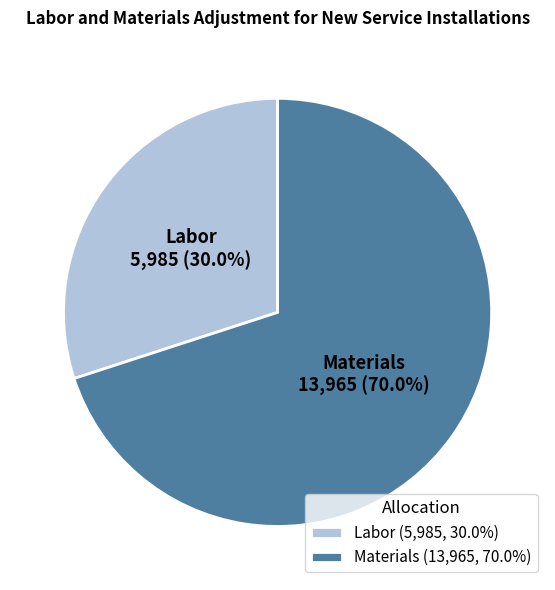

Does Labor represent more than half of the total?

No